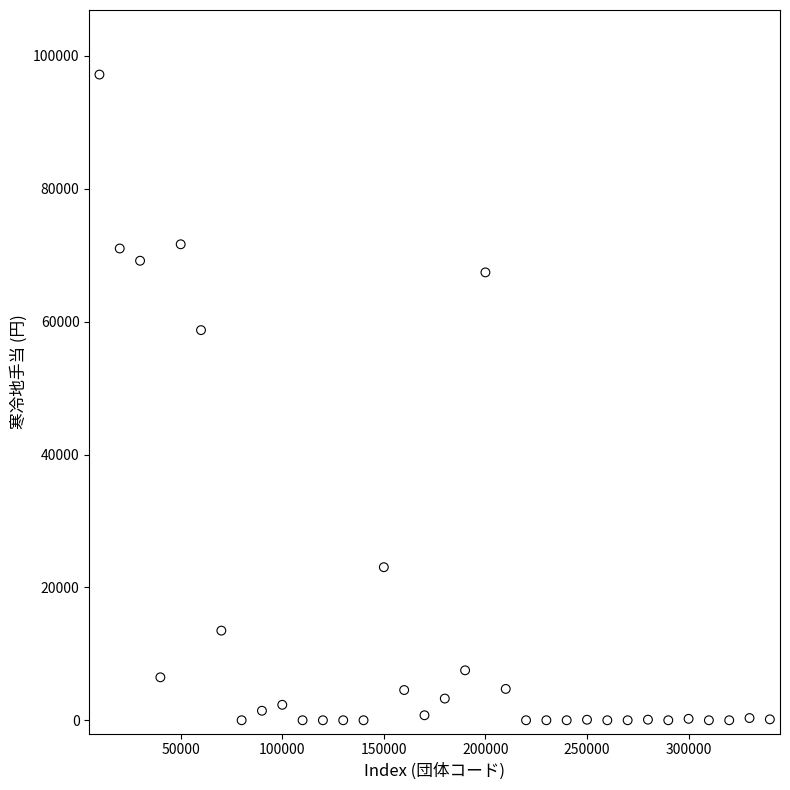

What Y value in the scatter plot is closest to 48599?

58728